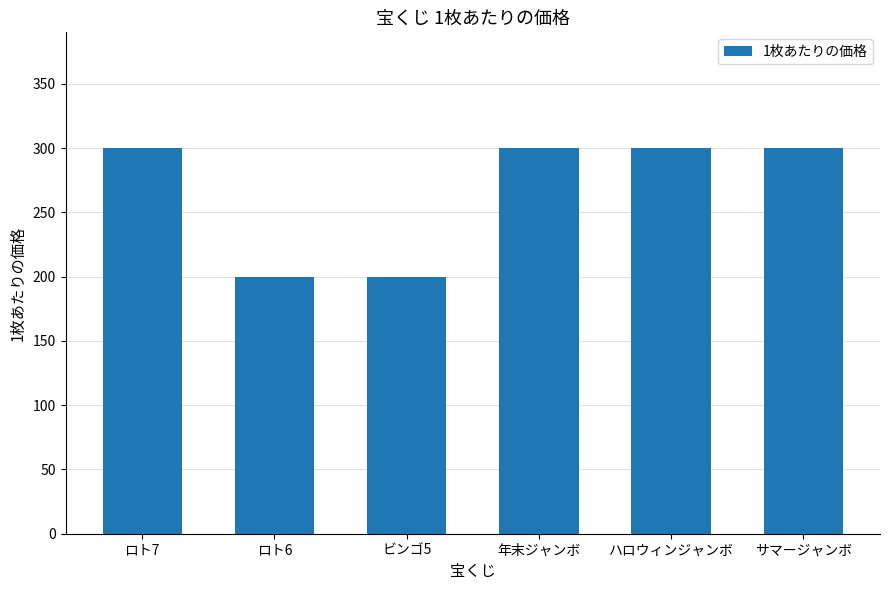

What is the label of the 1st bar from the right?

サマージャンボ